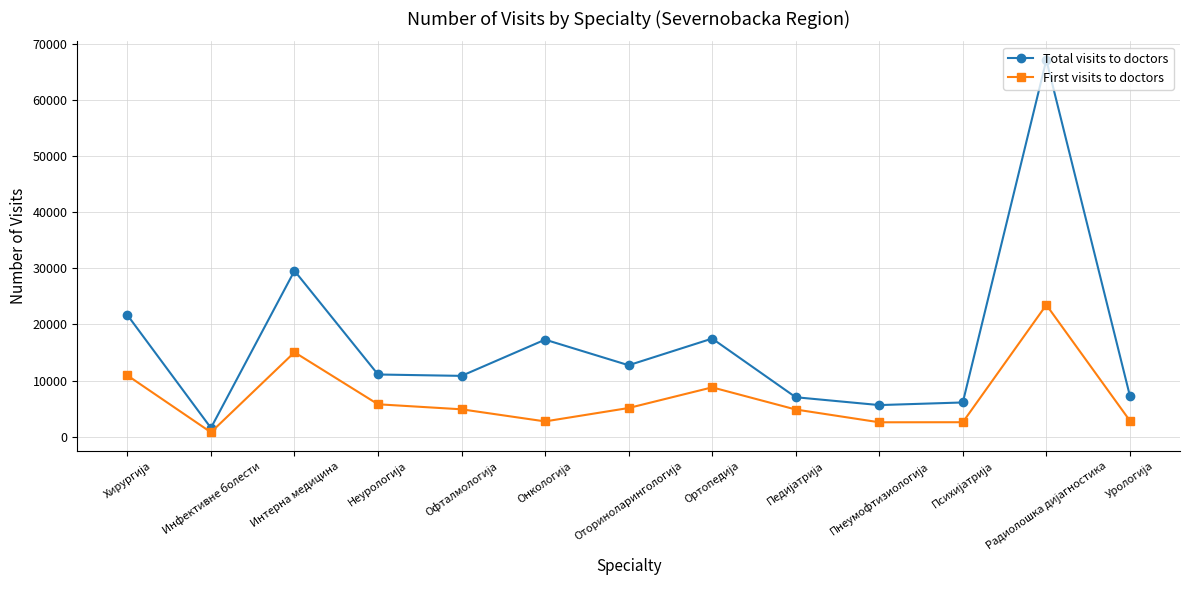

What is the value of the Total visits to doctors point at the 8th from the left?

17487